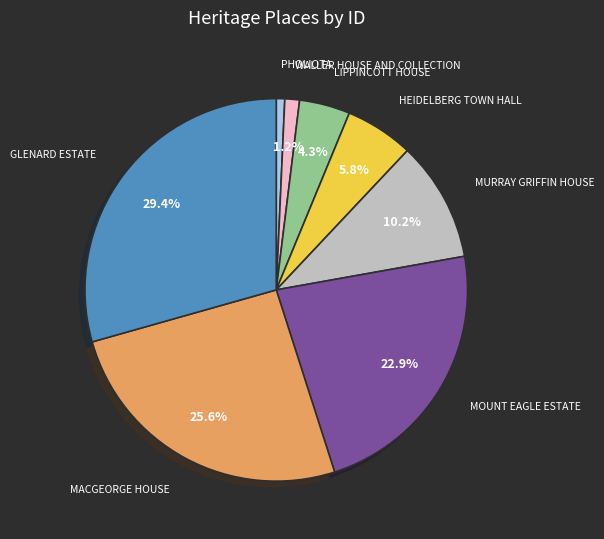

Is it true that PHOLIOTA is 1% of the pie?

True